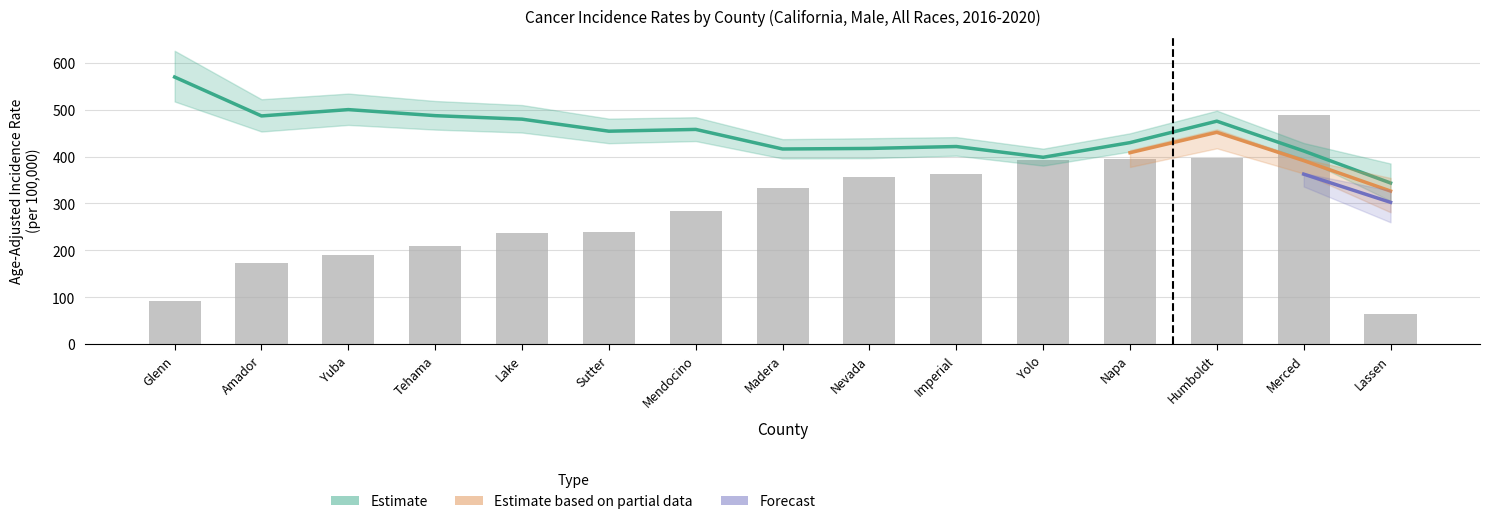

What is the difference between the maximum and second lowest values in the Age-Adjusted Rate series?

171.3